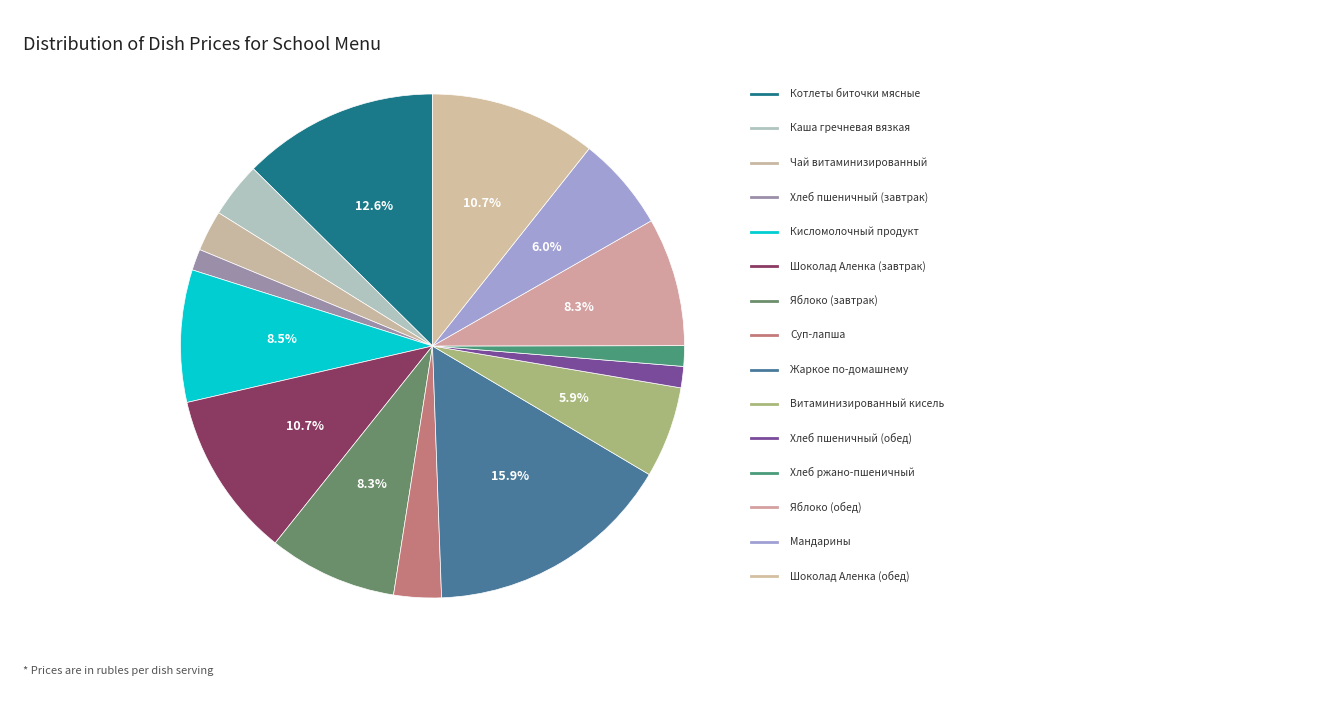

How many segments does this pie chart have?

15